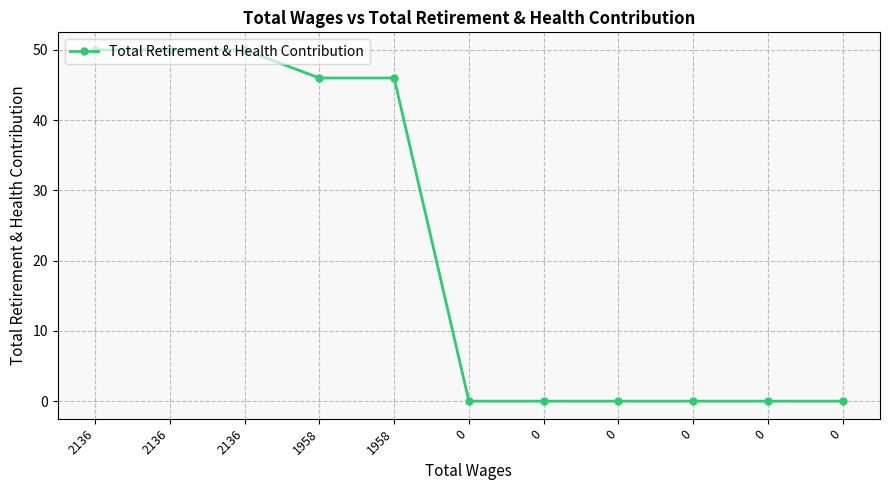

How many lines are shown in the chart?

1